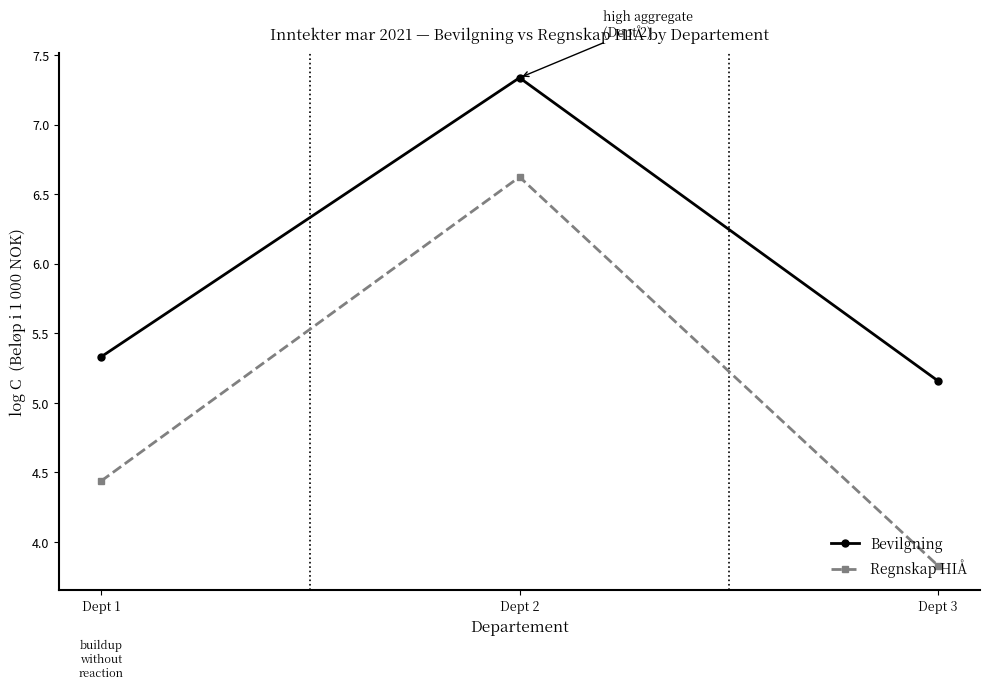

Which category has the lowest value across all series?

Dept 3